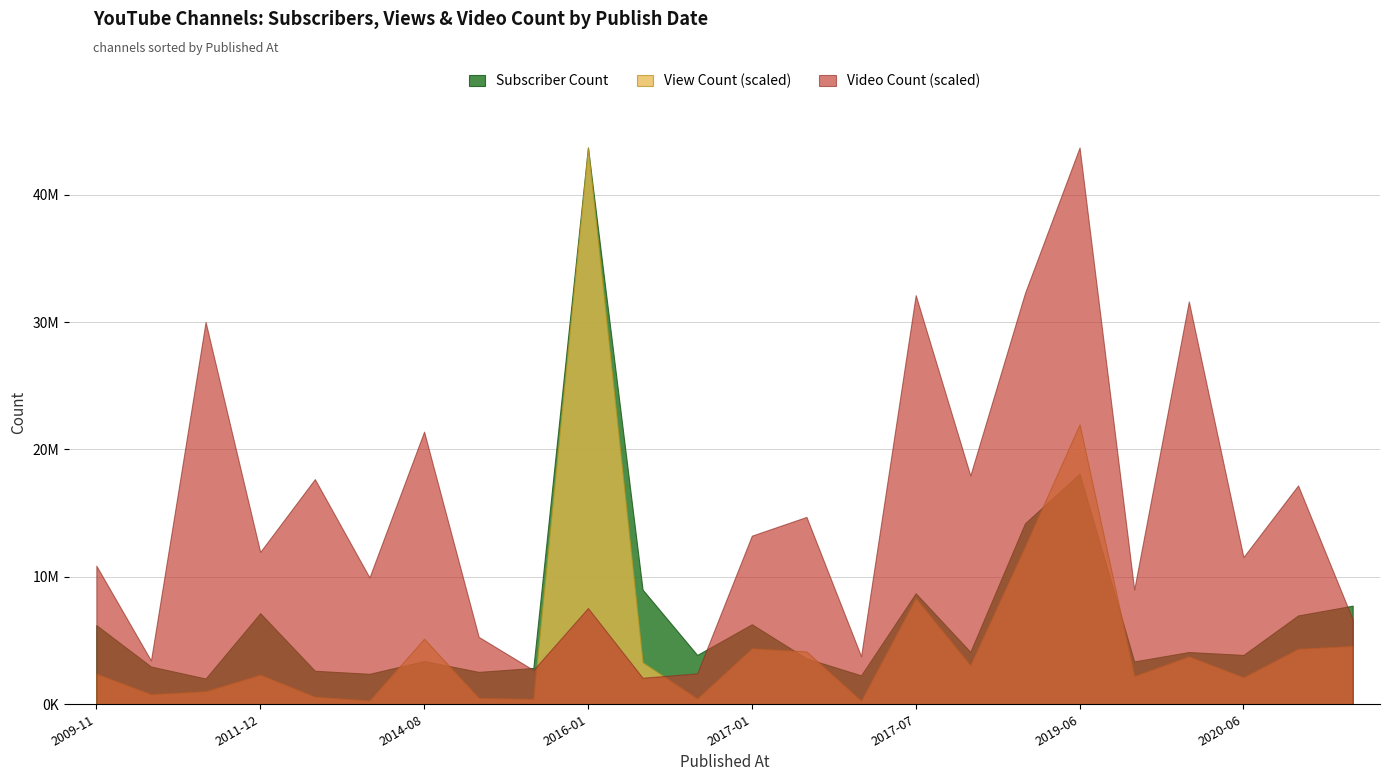

How many distinct data groups are displayed?

3